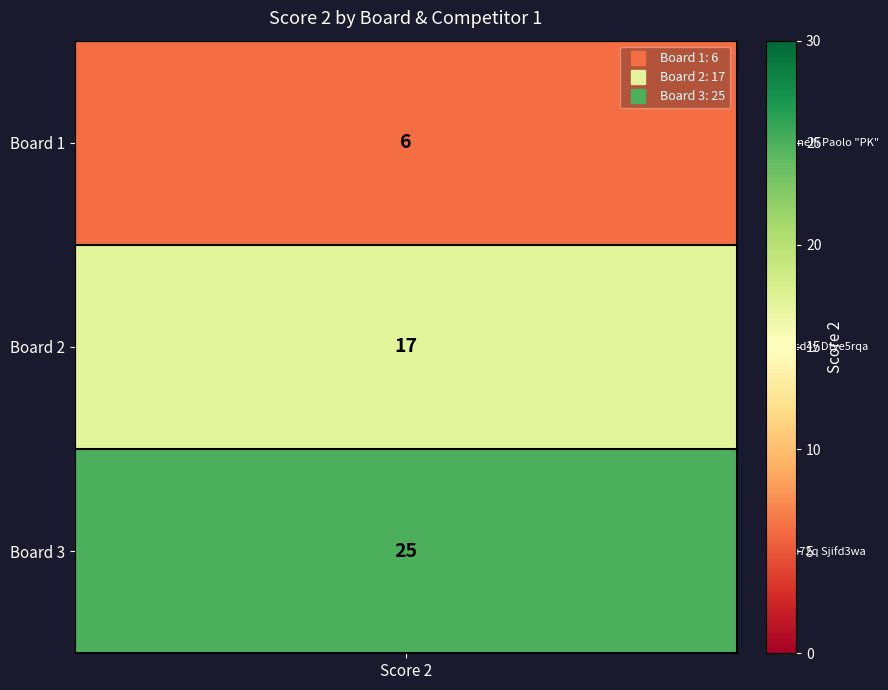

Which category has the lowest value across all series?

Board 1